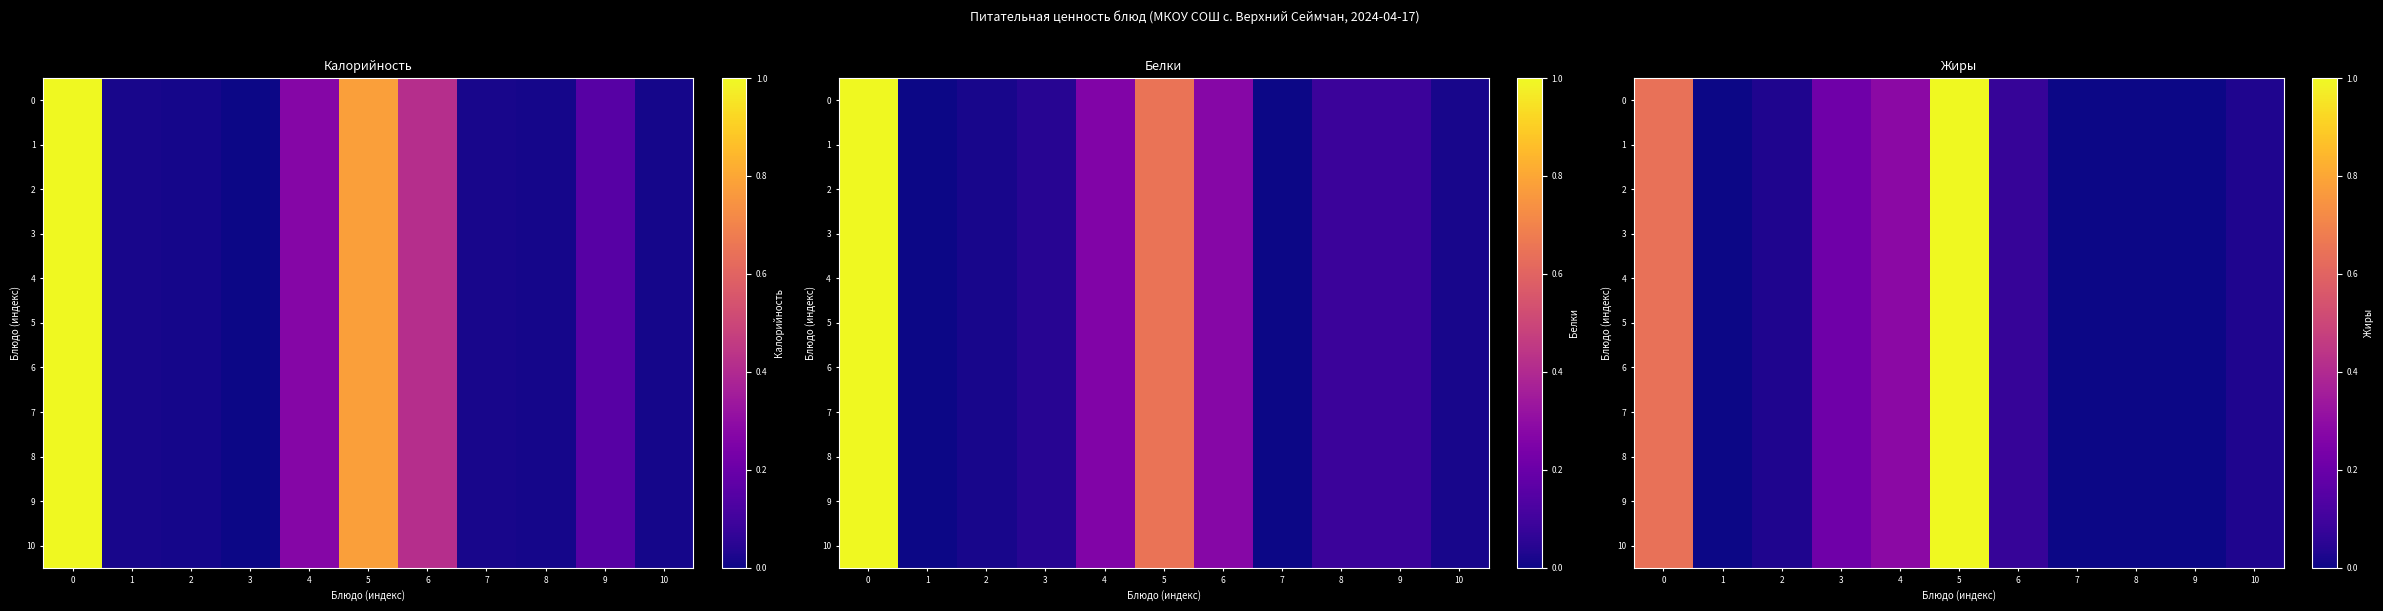

Is it true that 0 equals 0.5 at 7?

False